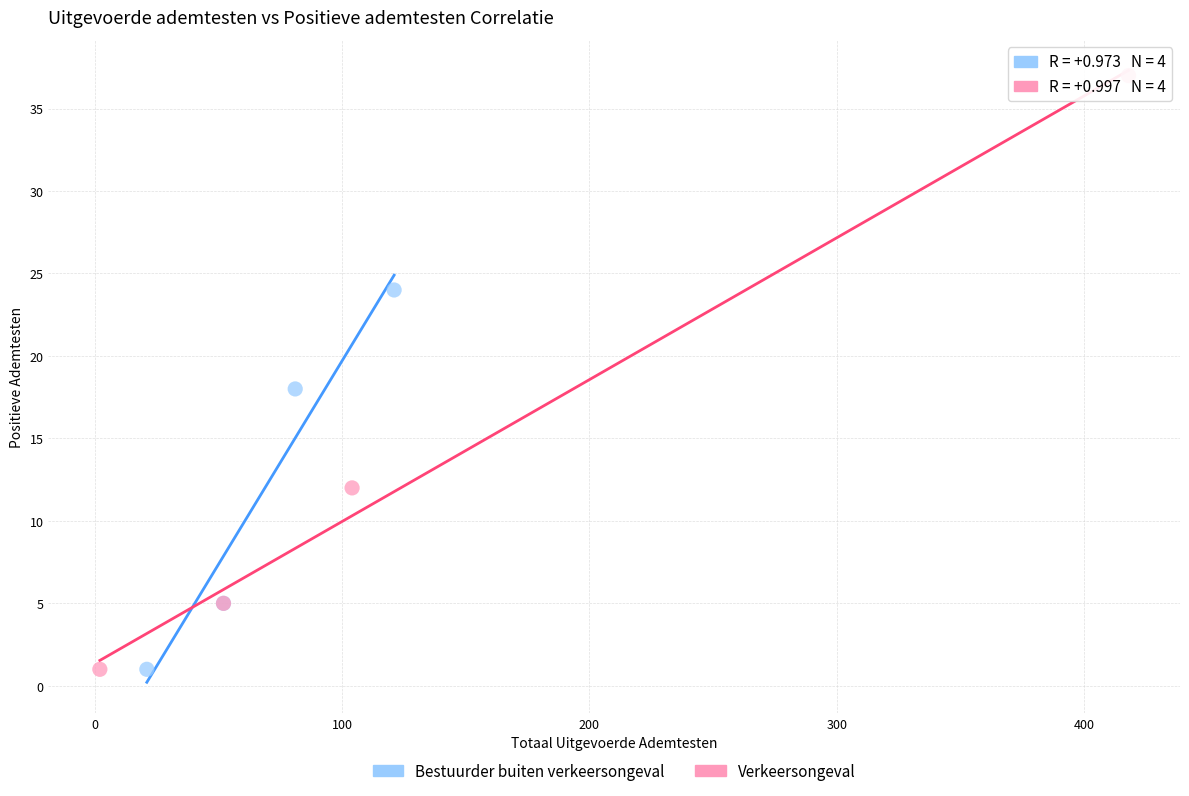

Which series contains the highest Y value?

Verkeersongeval